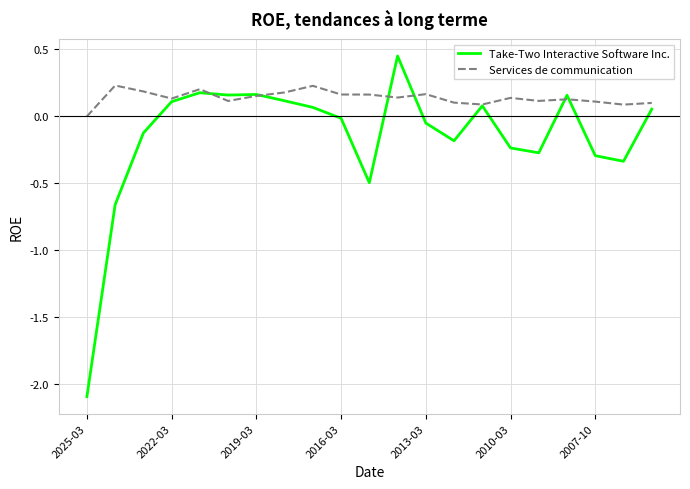

What is the smallest value displayed?

-2.1